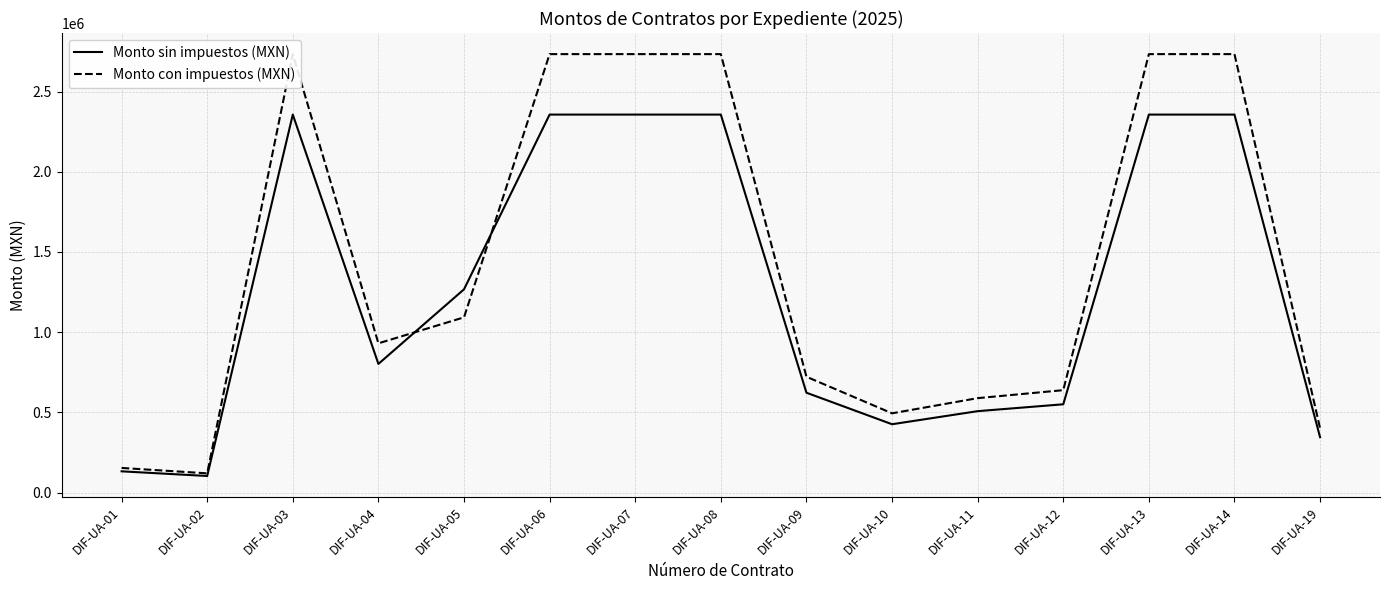

How many interior local peaks does the Monto con impuestos (MXN) series have?

1